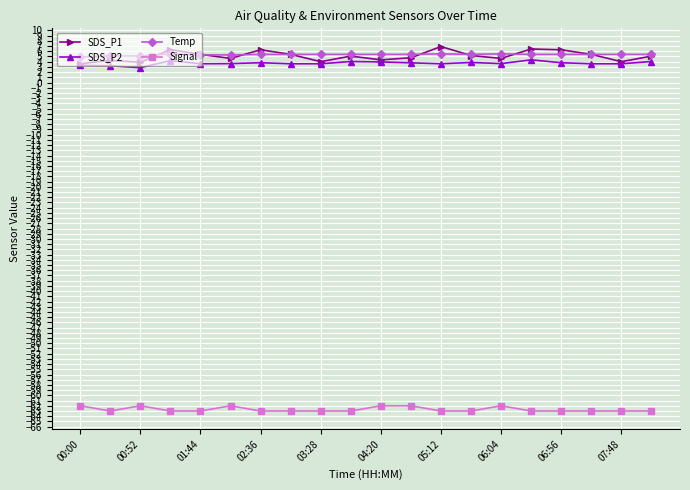

List the series in order of their peak value, lowest first.

Signal, SDS_P2, Temp, SDS_P1